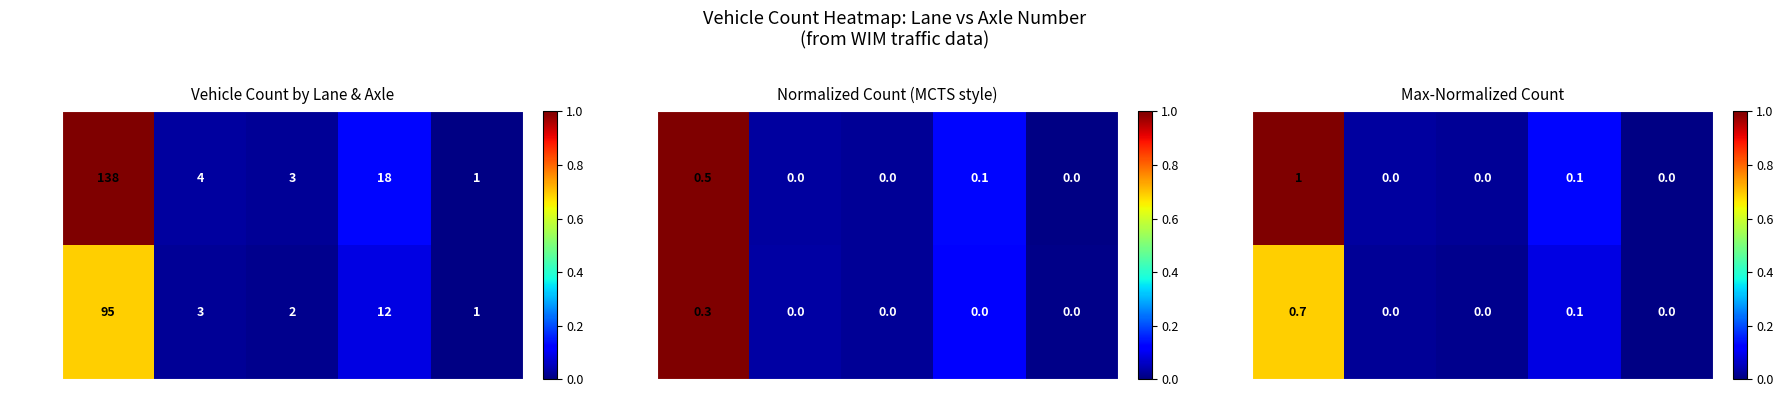

What is the difference between the maximum and minimum values in the row_1 series?

0.7